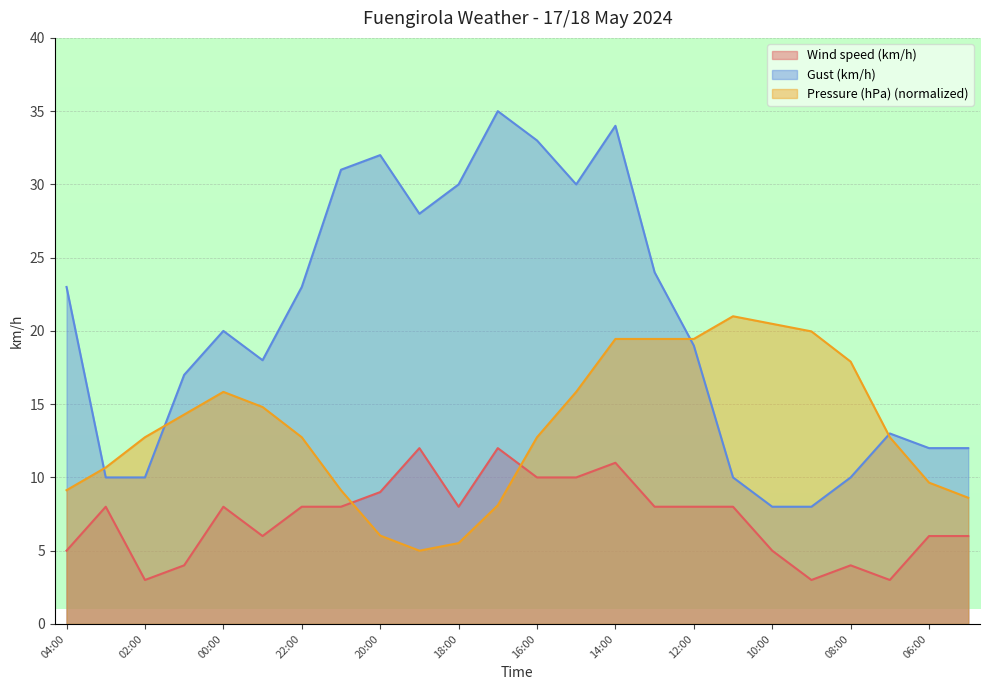

How many lines are shown in the chart?

3